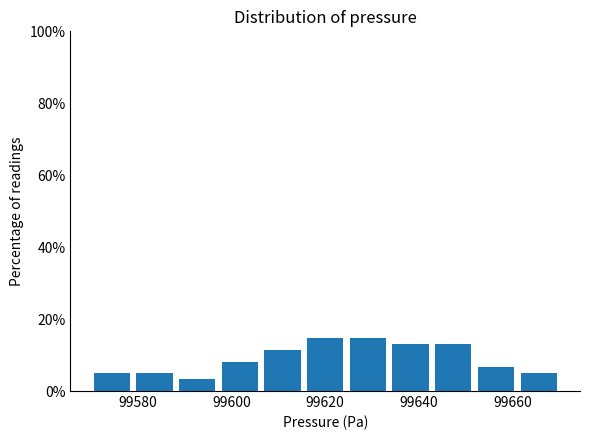

What is the height of the bar covering 99642 to 99652 on the x-axis? Neither the bar edges nor the heights are printed on the chart, so give them approximately, as read against the axes.

14